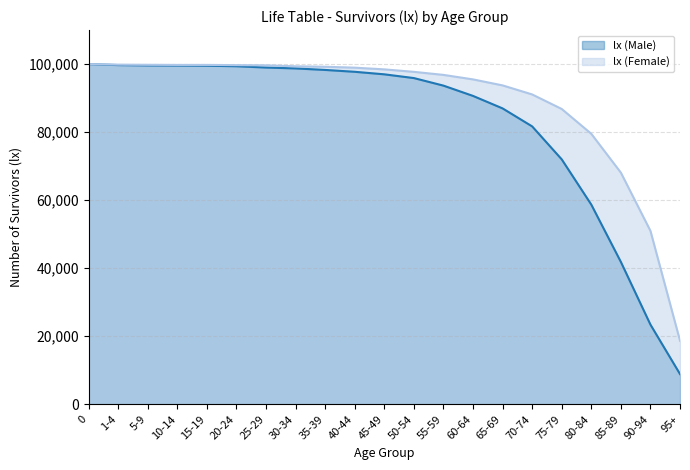

True or false: lx (Male) has a value of 29890 at 65-69.

False